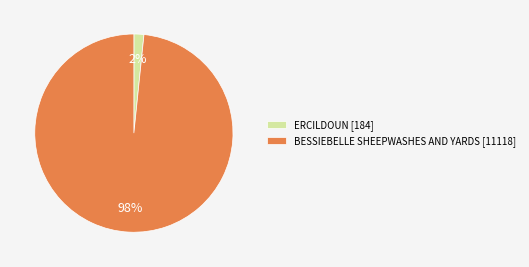

Between BESSIEBELLE SHEEPWASHES AND YARDS and ERCILDOUN, which is larger?

BESSIEBELLE SHEEPWASHES AND YARDS